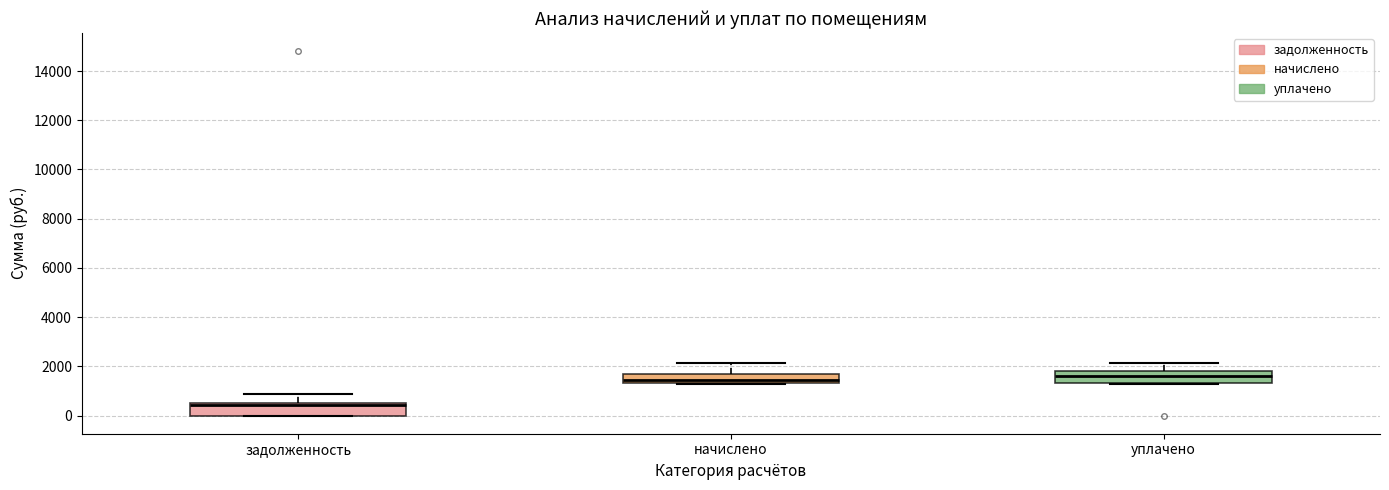

Where does the upper whisker of the box for начислено end on the y-axis? The values are not printed on the chart, so give them approximately, as read against the axis.

2200